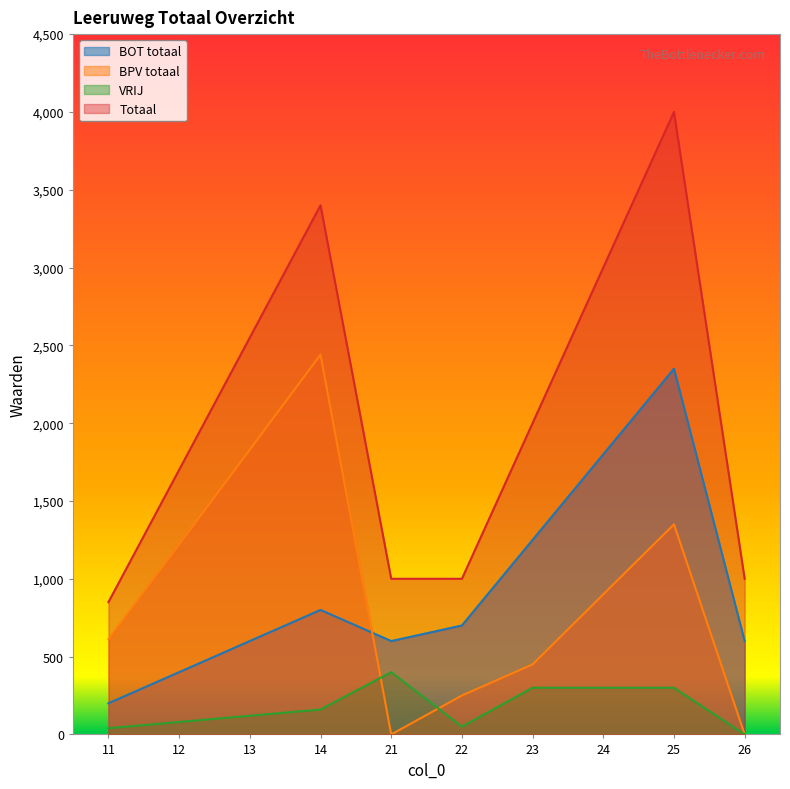

Reading left to right, what are all the values shown in this chart?

BOT totaal: 11=200	12=400	13=600	14=800	21=600	22=700	23=1250	24=1800	25=2350	26=600
BPV totaal: 11=610	12=1220	13=1830	14=2440	21=0	22=250	23=450	24=900	25=1350	26=0
VRIJ: 11=40	12=80	13=120	14=160	21=400	22=50	23=300	24=300	25=300	26=0
Totaal: 11=850	12=1700	13=2550	14=3400	21=1000	22=1000	23=2000	24=3000	25=4000	26=1000